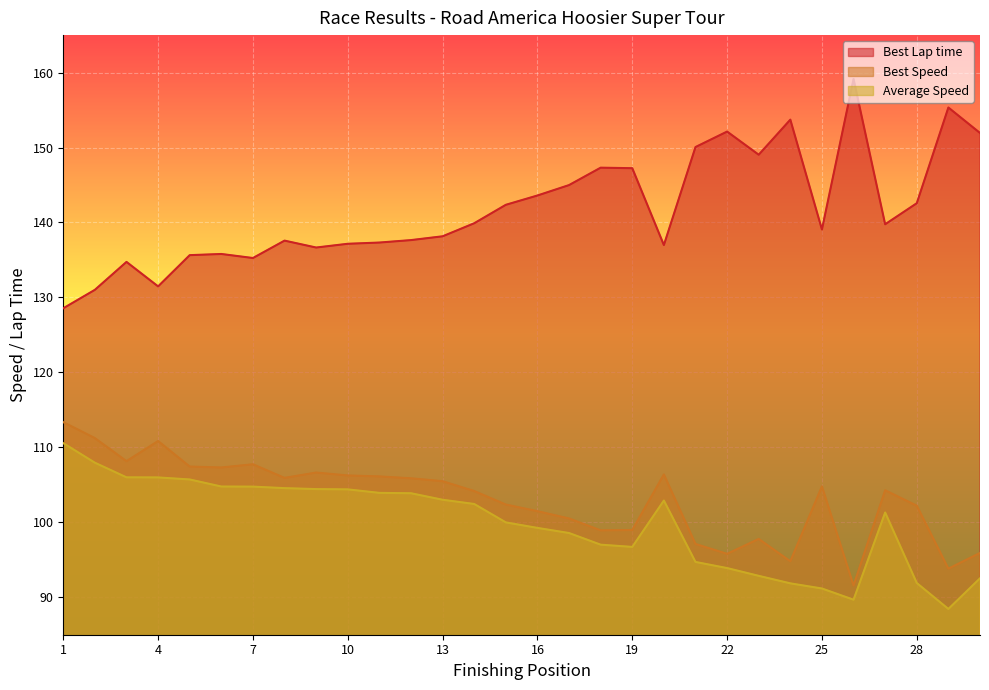

Which series has the largest total across all categories?

Best Lap time